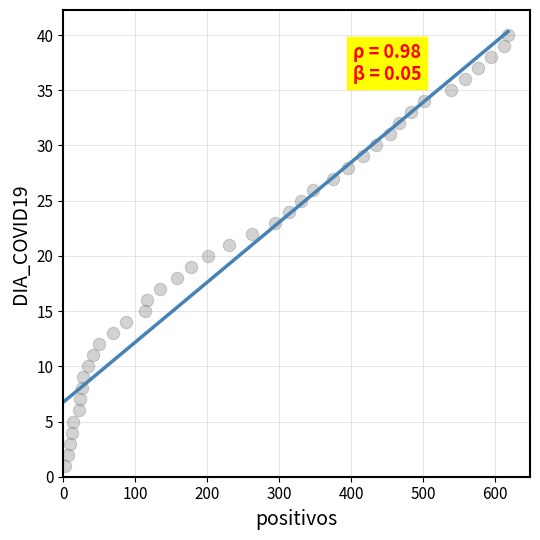

What is the range of Y values (max minus min)?

39